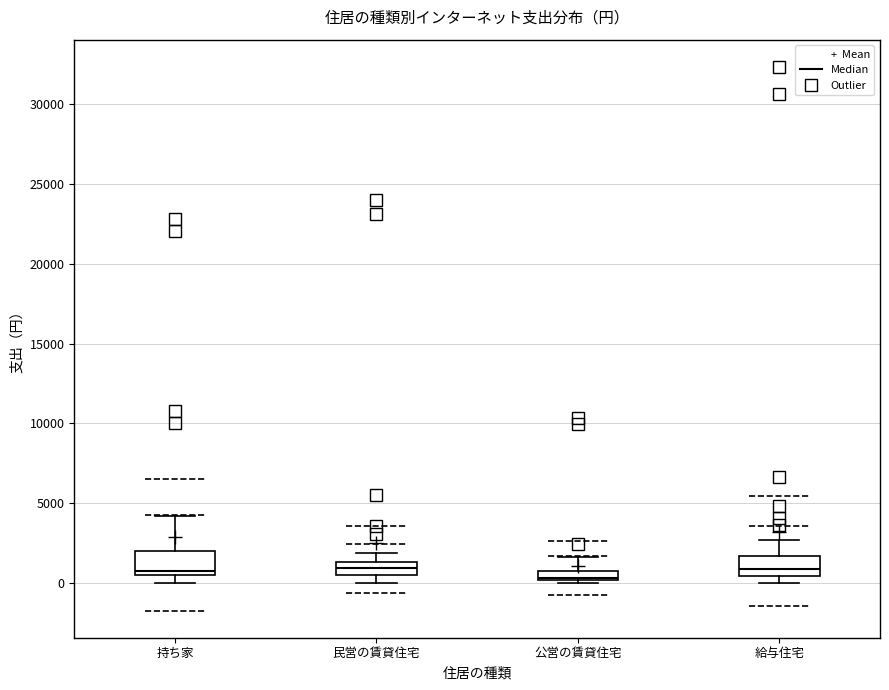

Where does the median line of the box for 公営の賃貸住宅 sit on the y-axis? The values are not printed on the chart, so give them approximately, as read against the axis.

500